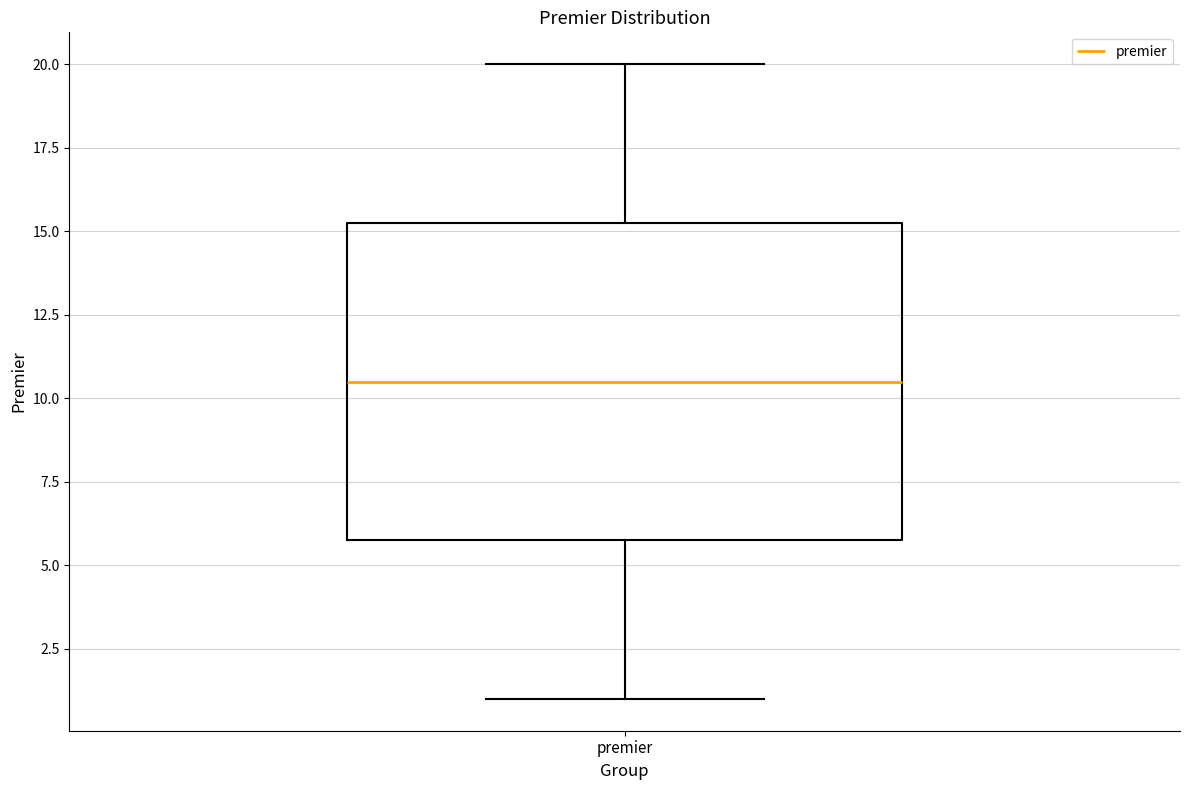

Where is the upper edge of the box for premier on the y-axis? The values are not printed on the chart, so give them approximately, as read against the axis.

15.5